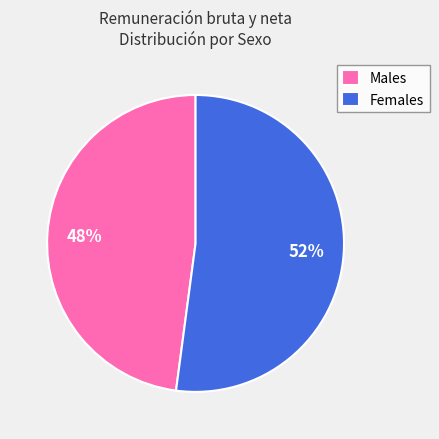

To the nearest percent, what is the average slice percentage?

50%